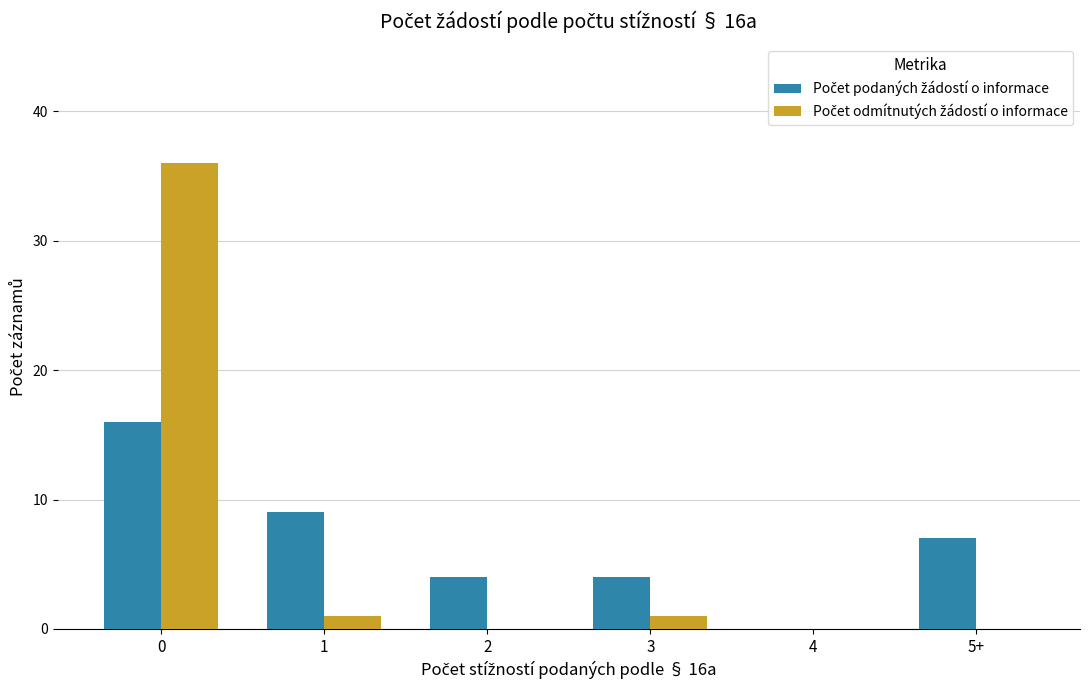

What is the total value across all series at 5+?

7